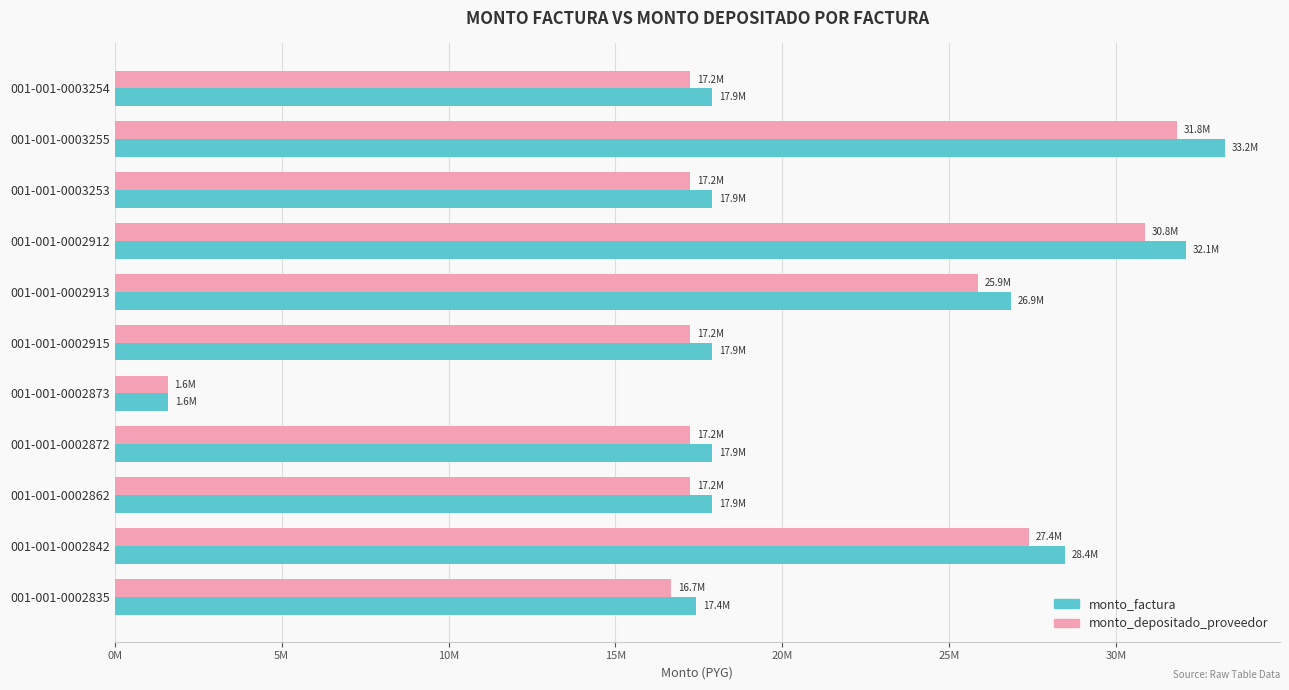

What are all the series names shown in the legend?

monto_factura, monto_depositado_proveedor